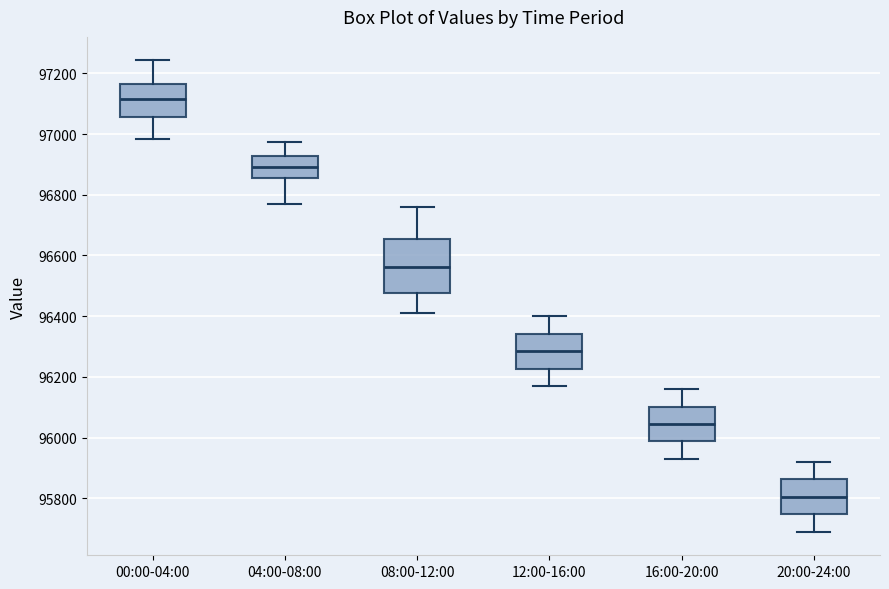

Reading left to right, read every box against the y-axis: the position of its median line, the range the box covers, and the ends of its whiskers. The values are not printed on the chart, so give them approximately, as read against the axis.

00:00-04:00: median 97120, box 97060 to 97160, whiskers 96980 to 97240
04:00-08:00: median 96900, box 96860 to 96920, whiskers 96780 to 96980
08:00-12:00: median 96560, box 96480 to 96660, whiskers 96420 to 96760
12:00-16:00: median 96280, box 96220 to 96340, whiskers 96180 to 96400
16:00-20:00: median 96040, box 95980 to 96100, whiskers 95940 to 96160
20:00-24:00: median 95800, box 95740 to 95860, whiskers 95700 to 95920